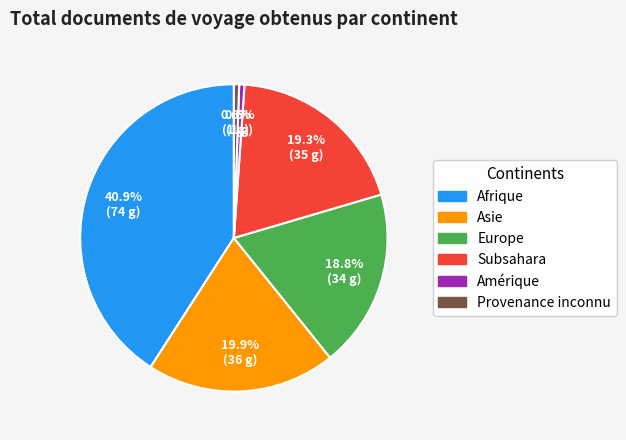

What percentage is NOT represented by Asie?

80.1%